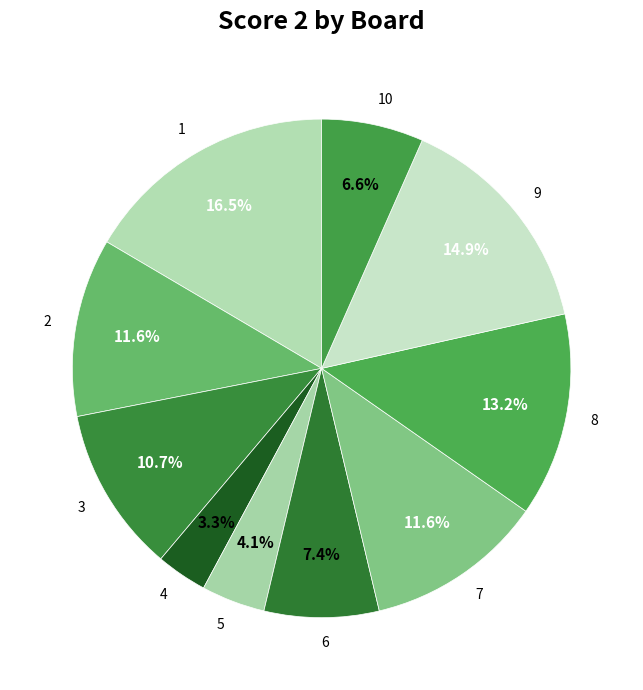

Which category has the smallest portion of the pie?

4